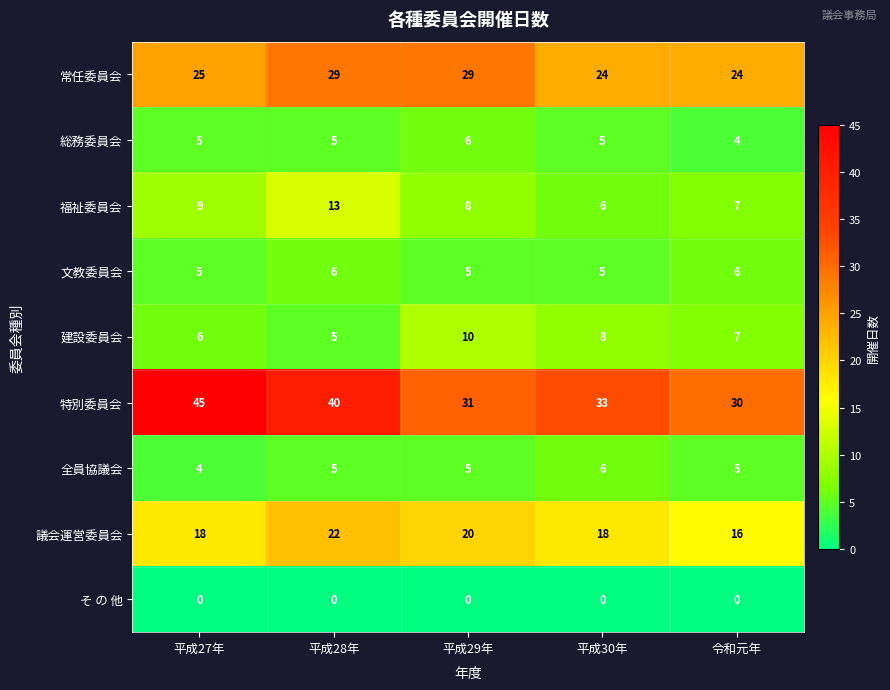

Which series changed the most between 平成29年 and 平成30年?

常任委員会